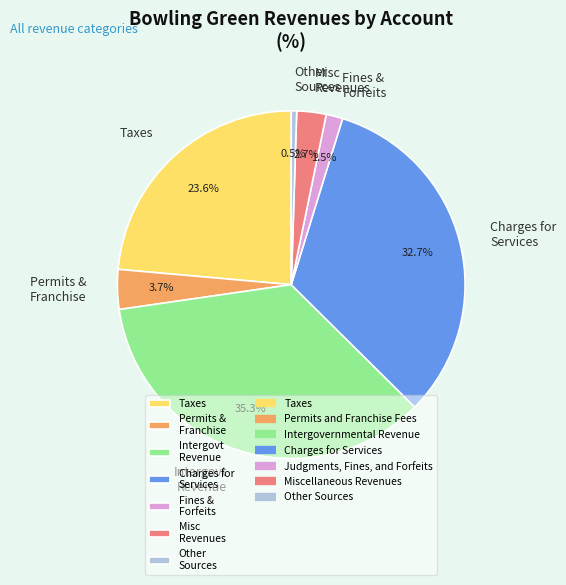

Which has a higher value, Other Sources or Charges for Services?

Charges for Services